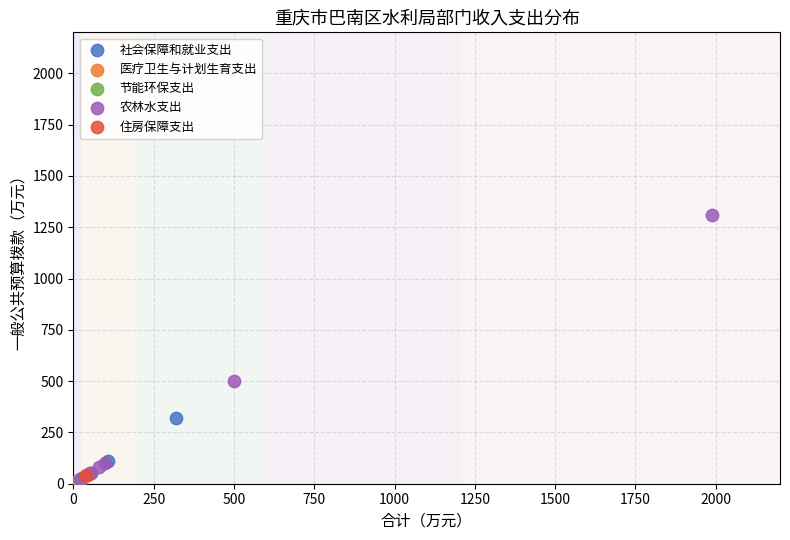

Which series contains the highest Y value?

农林水支出